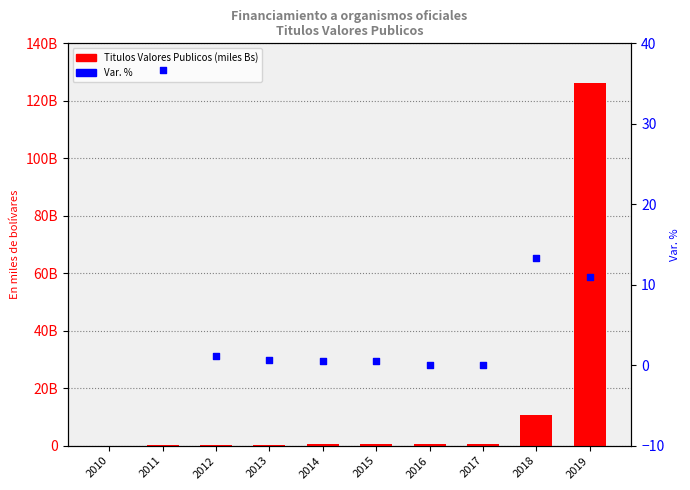

What is the ratio of the value at 2013 to the value at 2014?

0.7